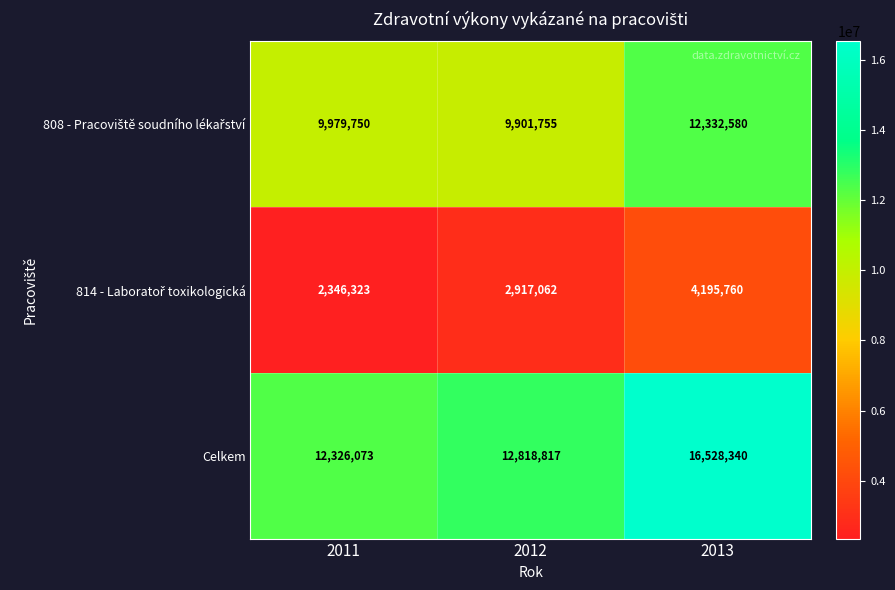

How many distinct data groups are displayed?

3